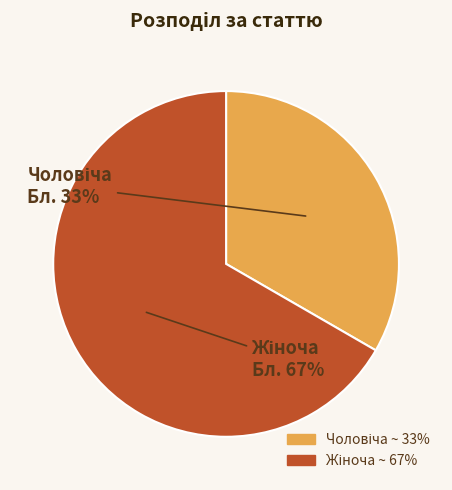

Is there a majority slice in this chart?

Yes